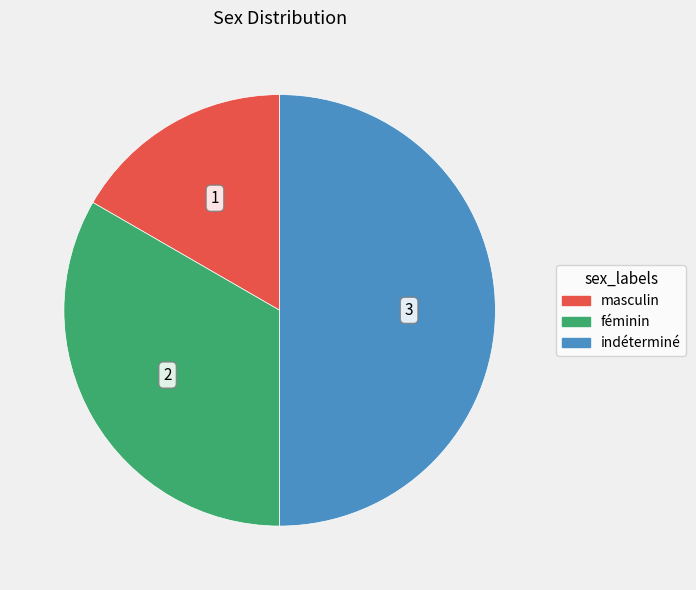

What is the largest slice in the pie chart?

indéterminé